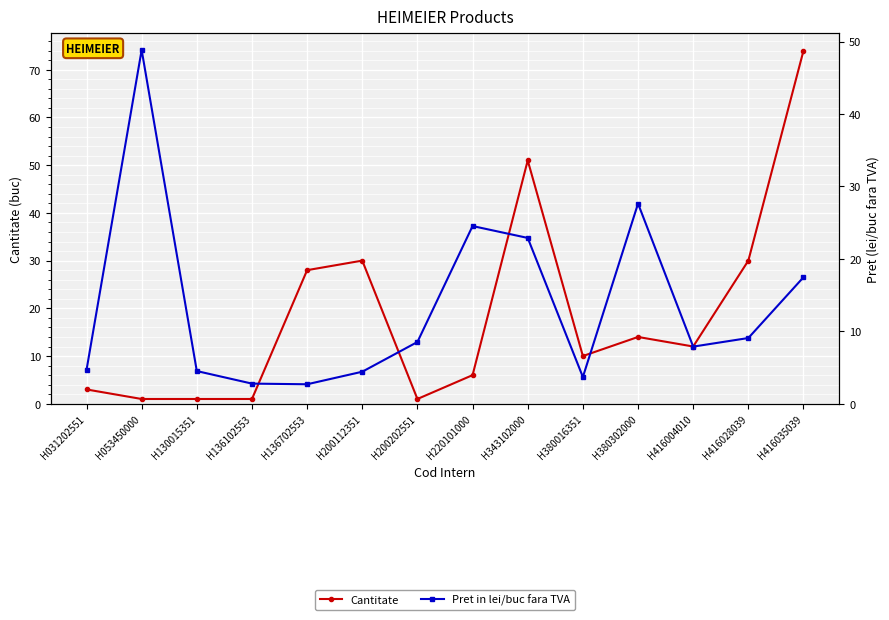

List the series in order of their peak value, highest first.

Cantitate, Pret in lei/buc fara TVA